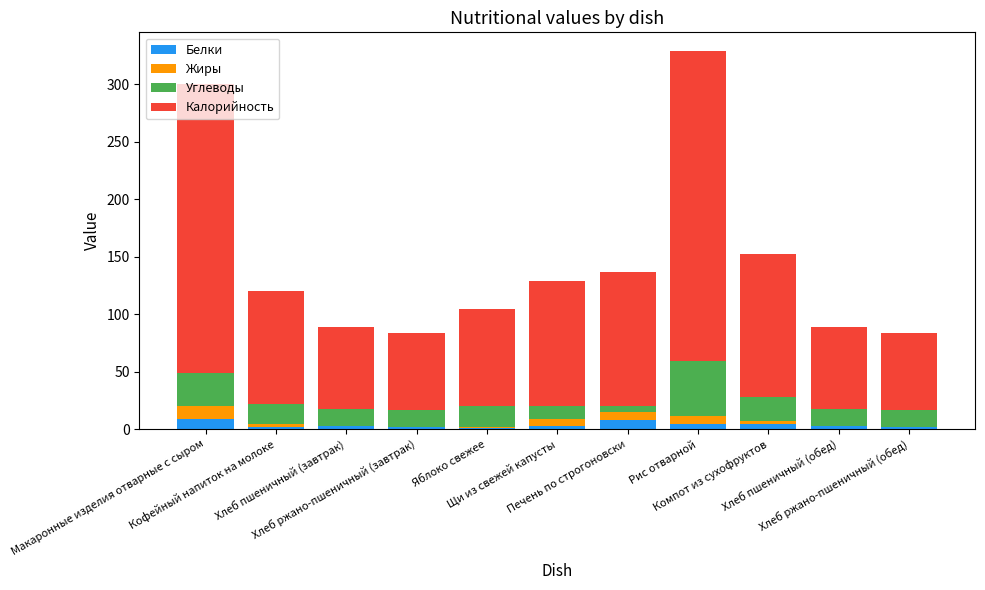

At which label does Калорийность first exceed 98?

Макаронные изделия отварные с сыром